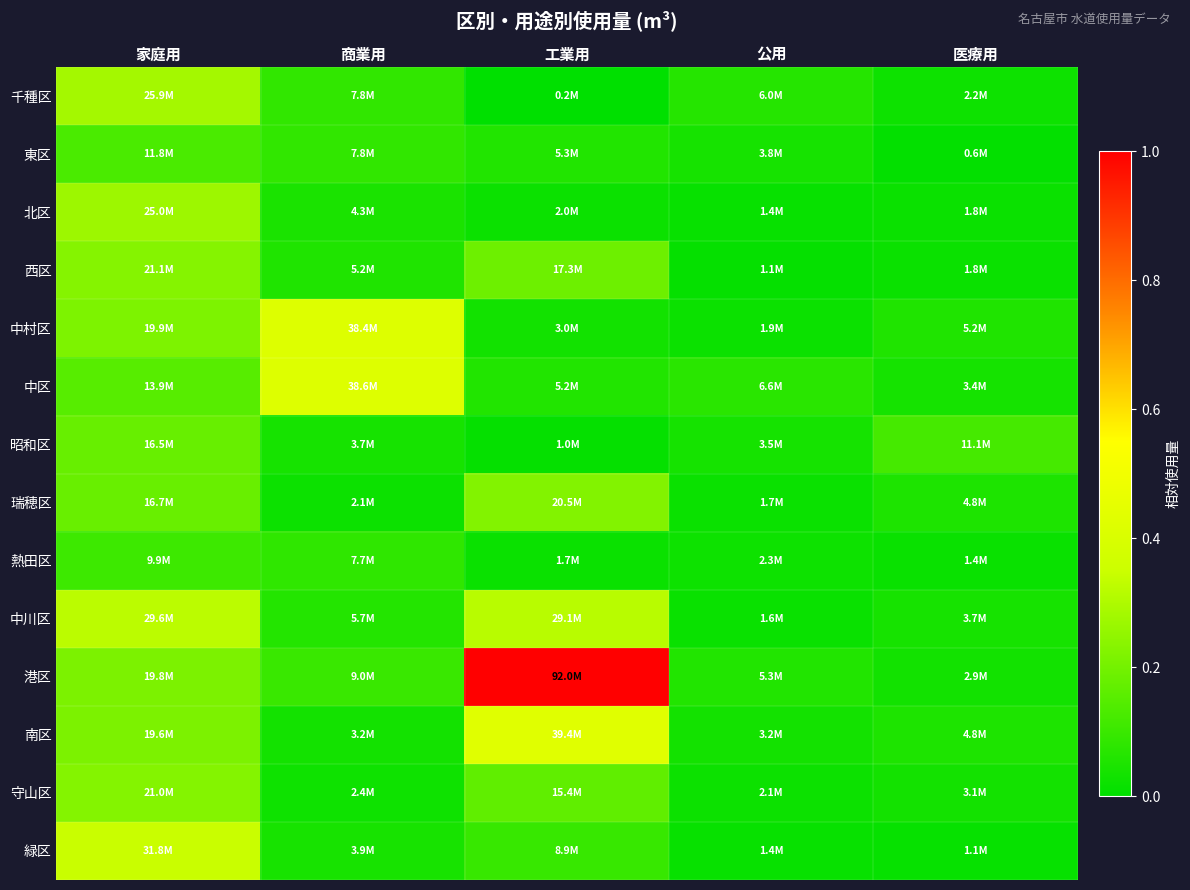

Which has a higher value, 商業用 or 工業用?

商業用